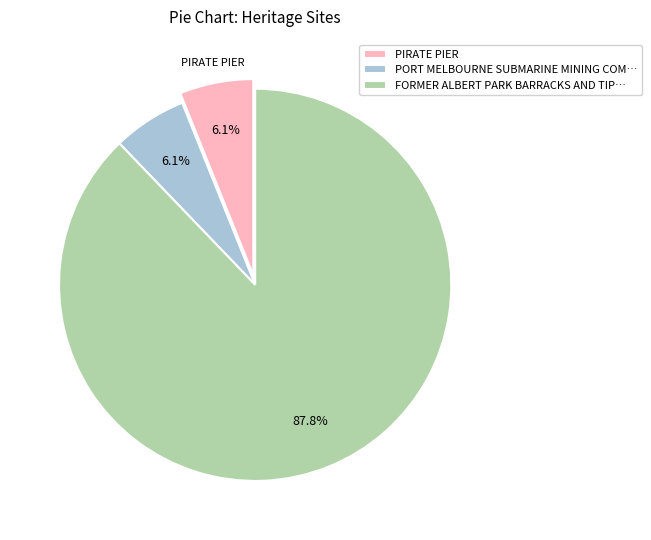

How many slices are in this pie chart?

3